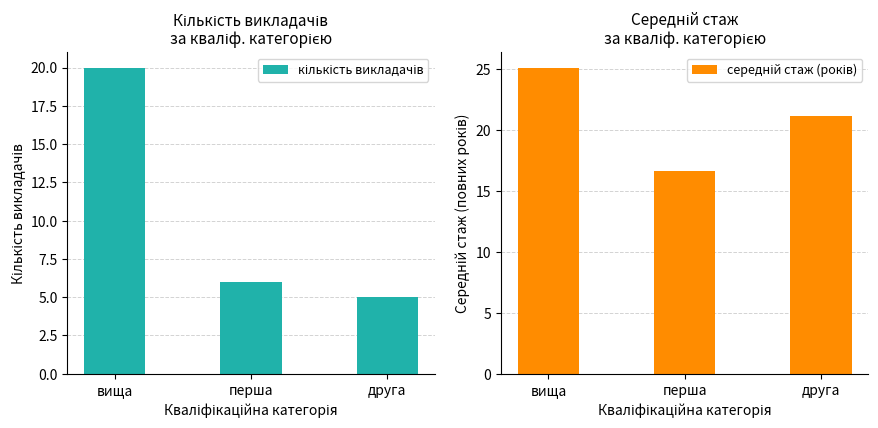

What is the spread (max minus min) of values at перша?

10.7